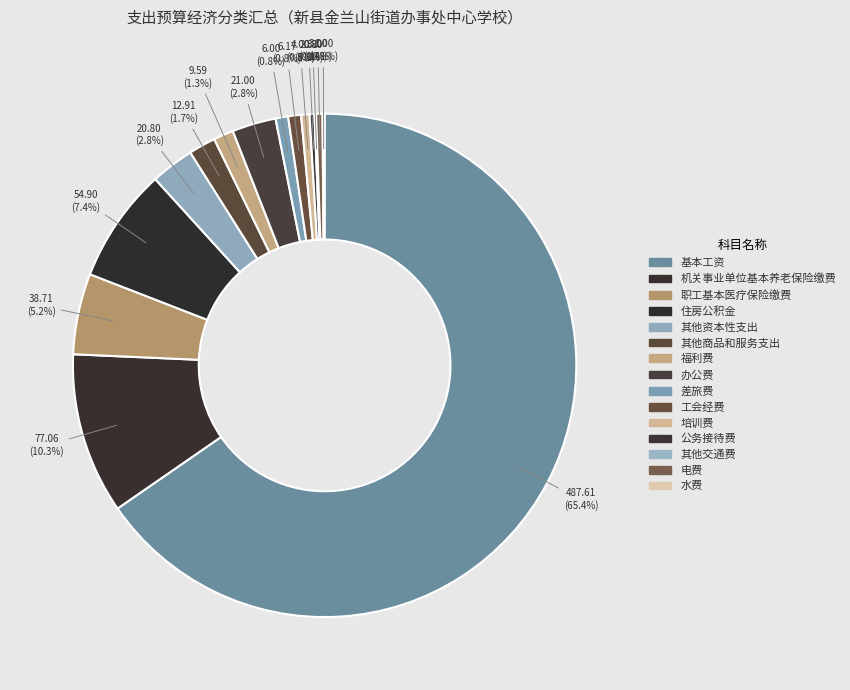

Rank the categories by value from lowest to highest.

其他交通费, 水费, 公务接待费, 电费, 培训费, 差旅费, 工会经费, 福利费, 其他商品和服务支出, 其他资本性支出, 办公费, 职工基本医疗保险缴费, 住房公积金, 机关事业单位基本养老保险缴费, 基本工资